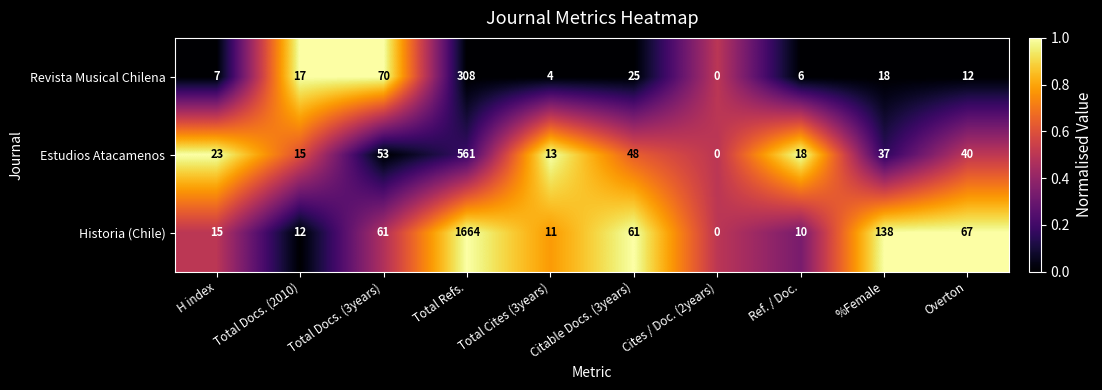

List the series in order of their overall mean, highest first.

Historia (Chile), Estudios Atacamenos, Revista Musical Chilena